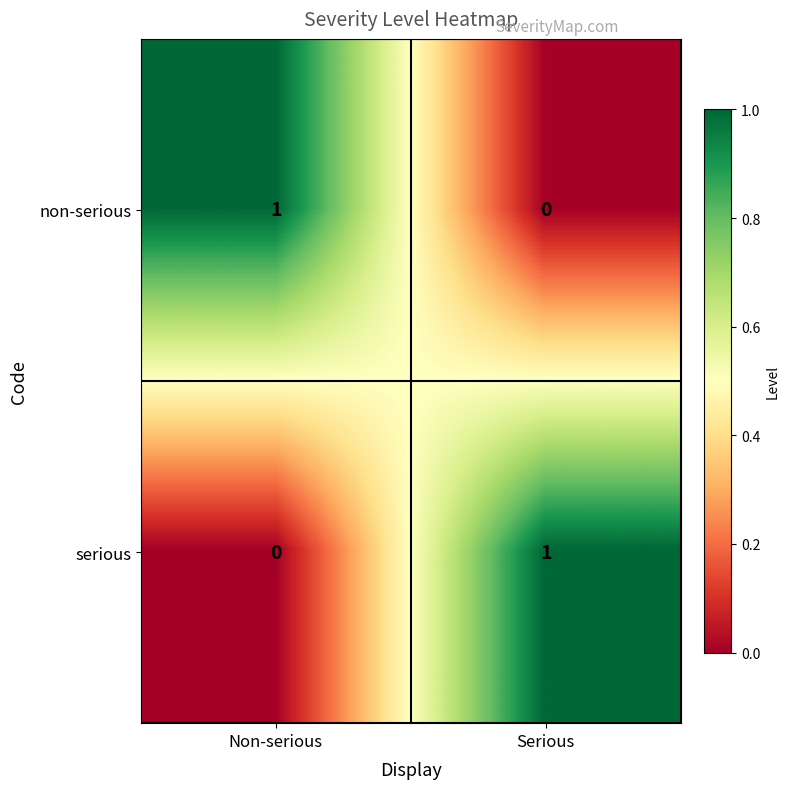

Rank the categories by non-serious value from lowest to highest.

Serious, Non-serious